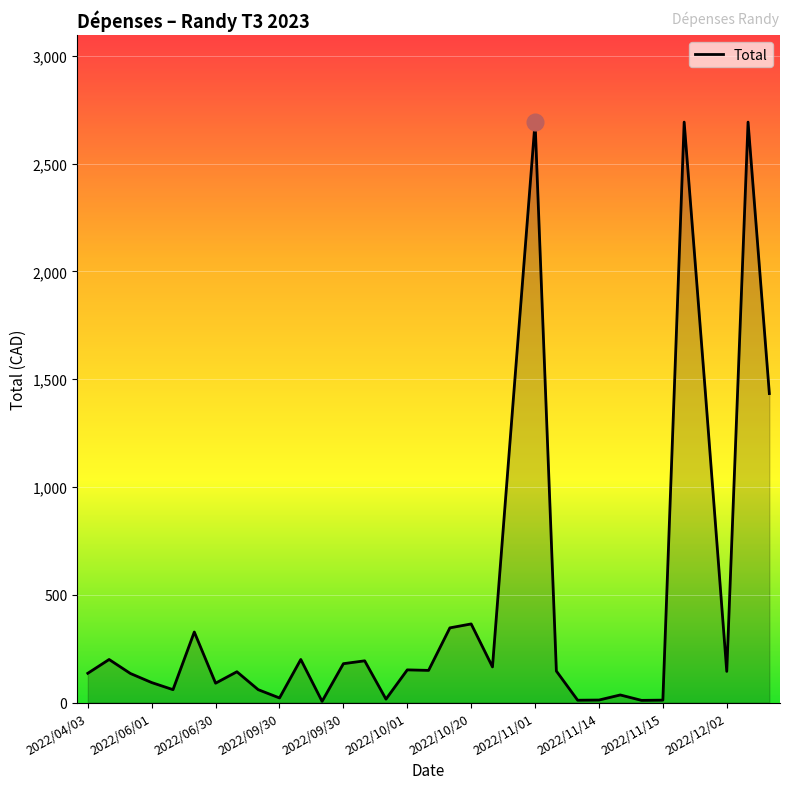

What is the sum of all values?

15791.2